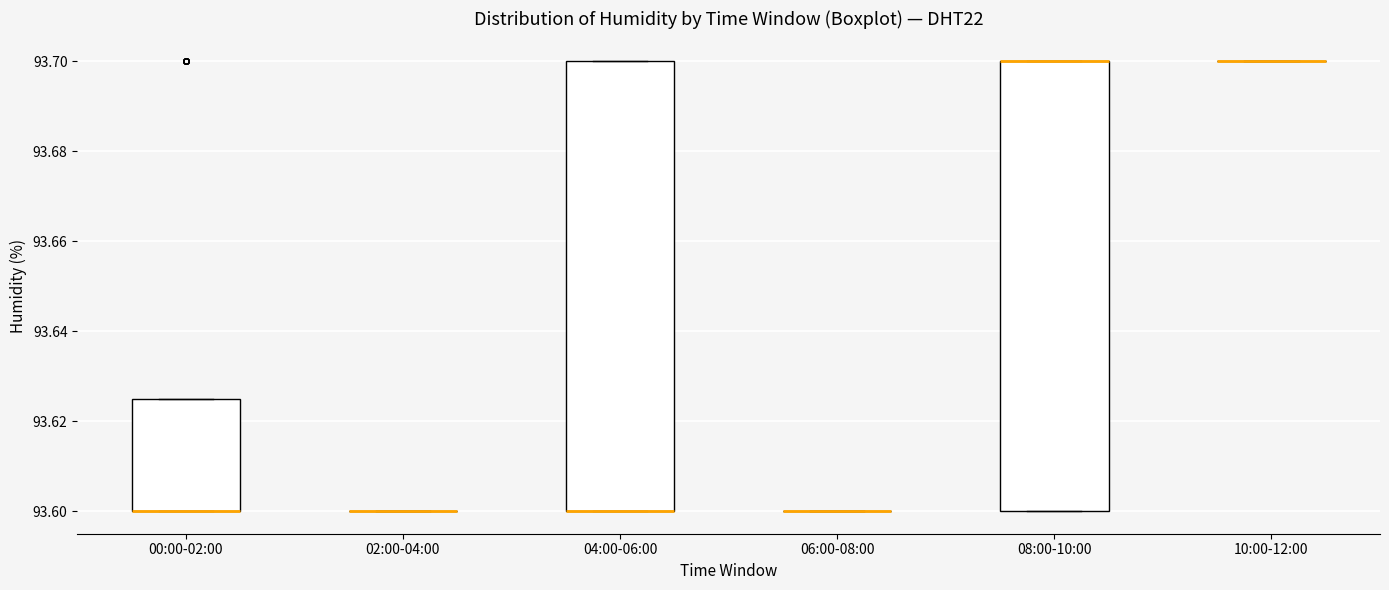

Reading left to right, transcribe this box plot: for each box, give where its median line is, the range the box spans, and where its two whiskers end, as read against the y-axis. The values are not printed on the chart, so give them approximately, as read against the axis.

00:00-02:00: median 93.600 (drawn on the box's lower edge), box 93.600 to 93.626, whiskers 93.600 to 93.626
02:00-04:00: box collapsed to a line at 93.600, whiskers 93.600 to 93.600
04:00-06:00: median 93.600 (drawn on the box's lower edge), box 93.600 to 93.700, whiskers 93.600 to 93.700
06:00-08:00: box collapsed to a line at 93.600, whiskers 93.600 to 93.600
08:00-10:00: median 93.700 (drawn on the box's upper edge), box 93.600 to 93.700, whiskers 93.600 to 93.700
10:00-12:00: box collapsed to a line at 93.700, whiskers 93.700 to 93.700